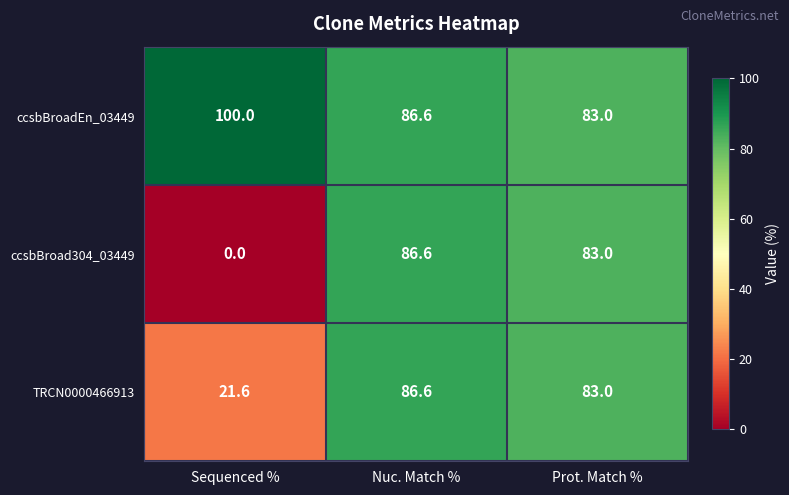

How many data points does each series have?

3